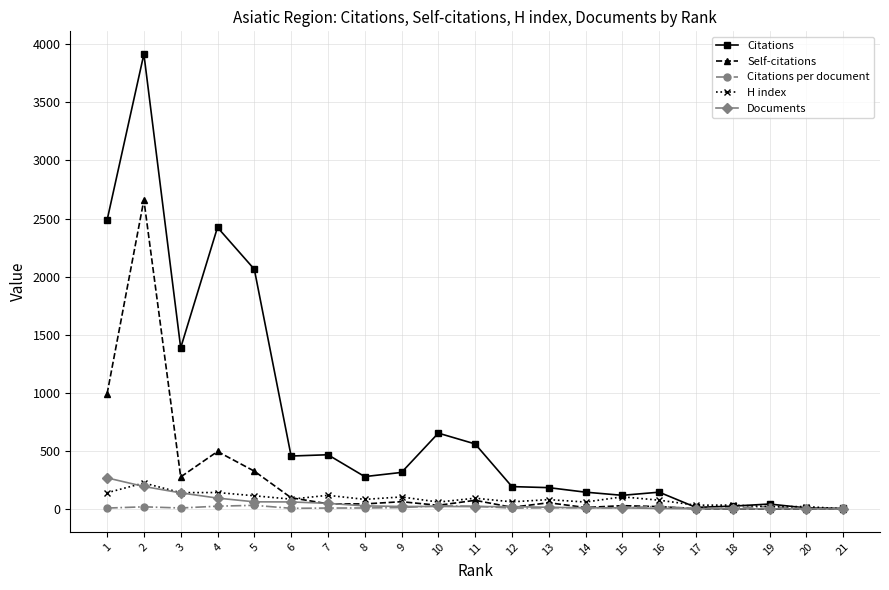

Where is the first local minimum for Self-citations?

3